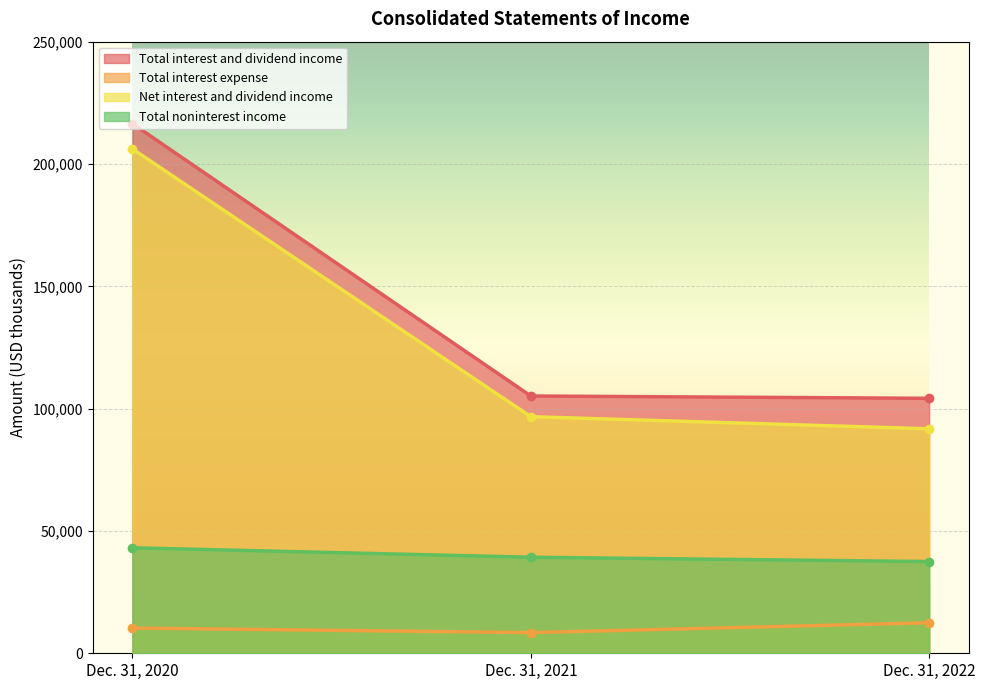

Reading left to right, list all the values displayed in this chart.

Total interest and dividend income: Dec. 31, 2020=216473	Dec. 31, 2021=105165	Dec. 31, 2022=104215
Total interest expense: Dec. 31, 2020=10317	Dec. 31, 2021=8450	Dec. 31, 2022=12464
Net interest and dividend income: Dec. 31, 2020=206156	Dec. 31, 2021=96715	Dec. 31, 2022=91751
Total noninterest income: Dec. 31, 2020=43116	Dec. 31, 2021=39260	Dec. 31, 2022=37487